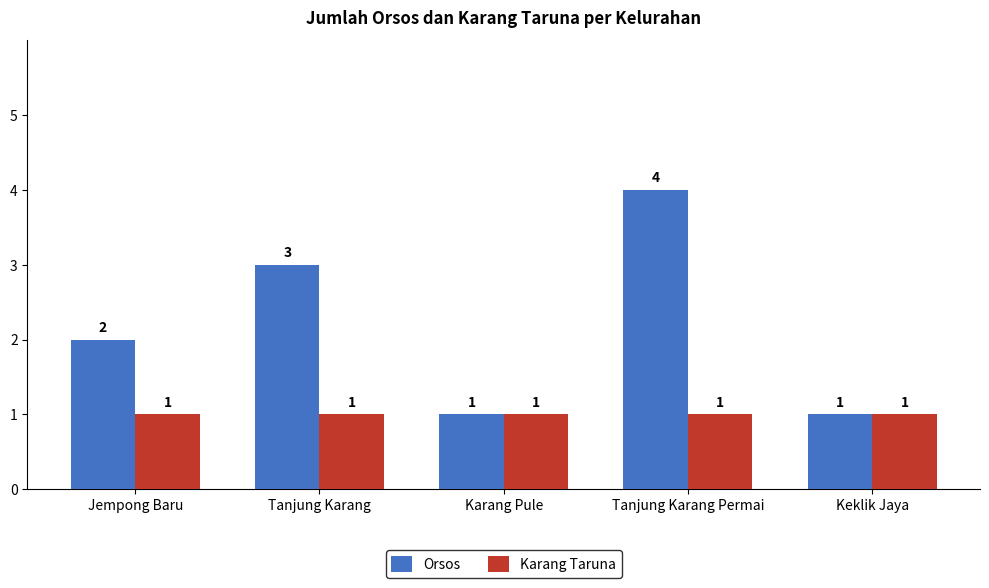

What position from the right is Tanjung Karang Permai?

2